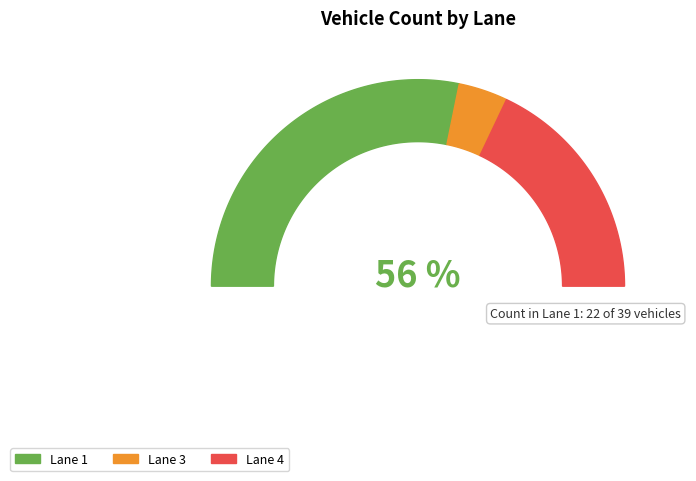

To the nearest percent, what portion does Lane 1 represent?

56%